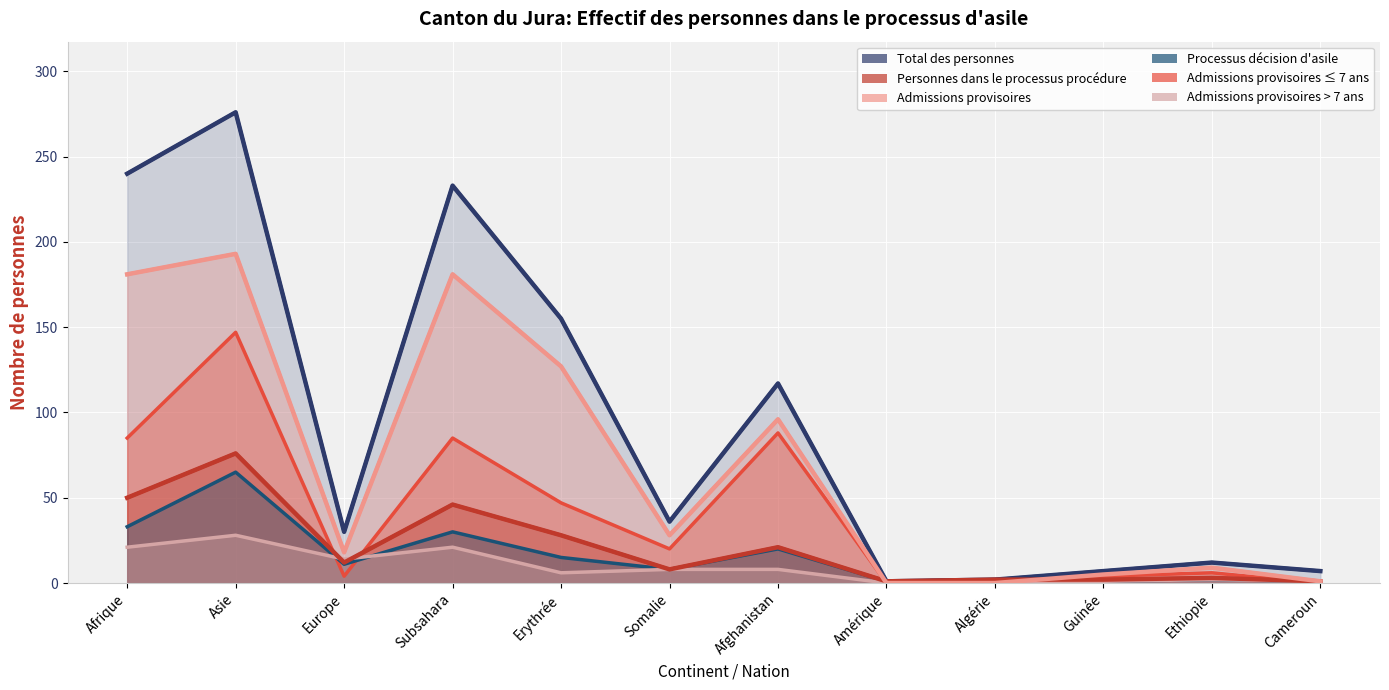

At how many categories does at least one series exceed 44?

5